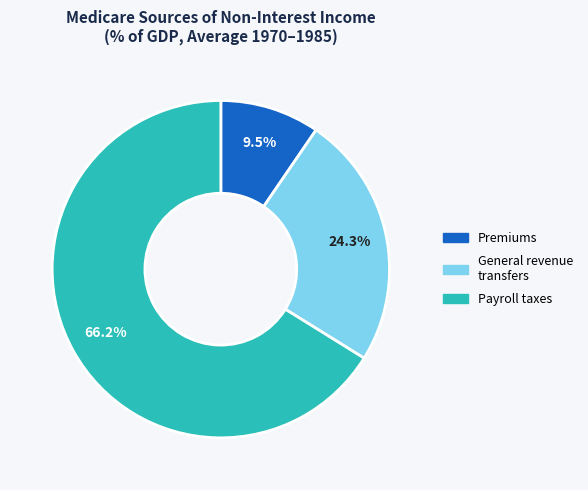

How many segments does this pie chart have?

3